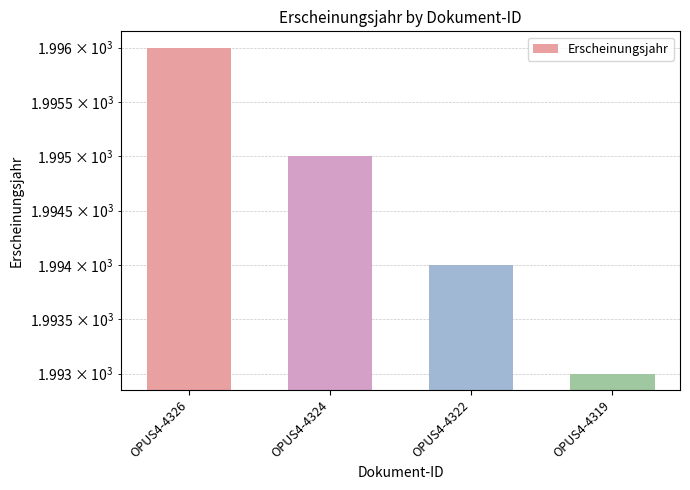

How many data points does each series have?

4